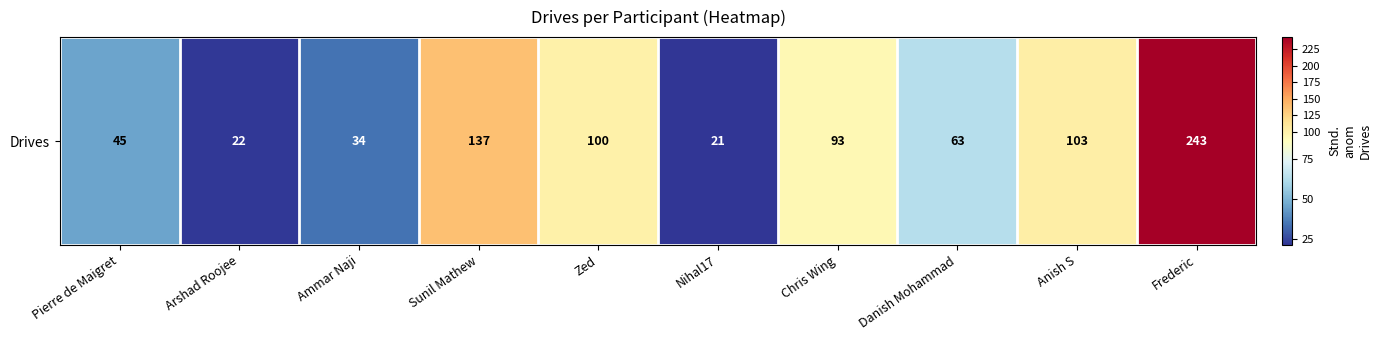

The value at Chris Wing is 93. True or false?

True